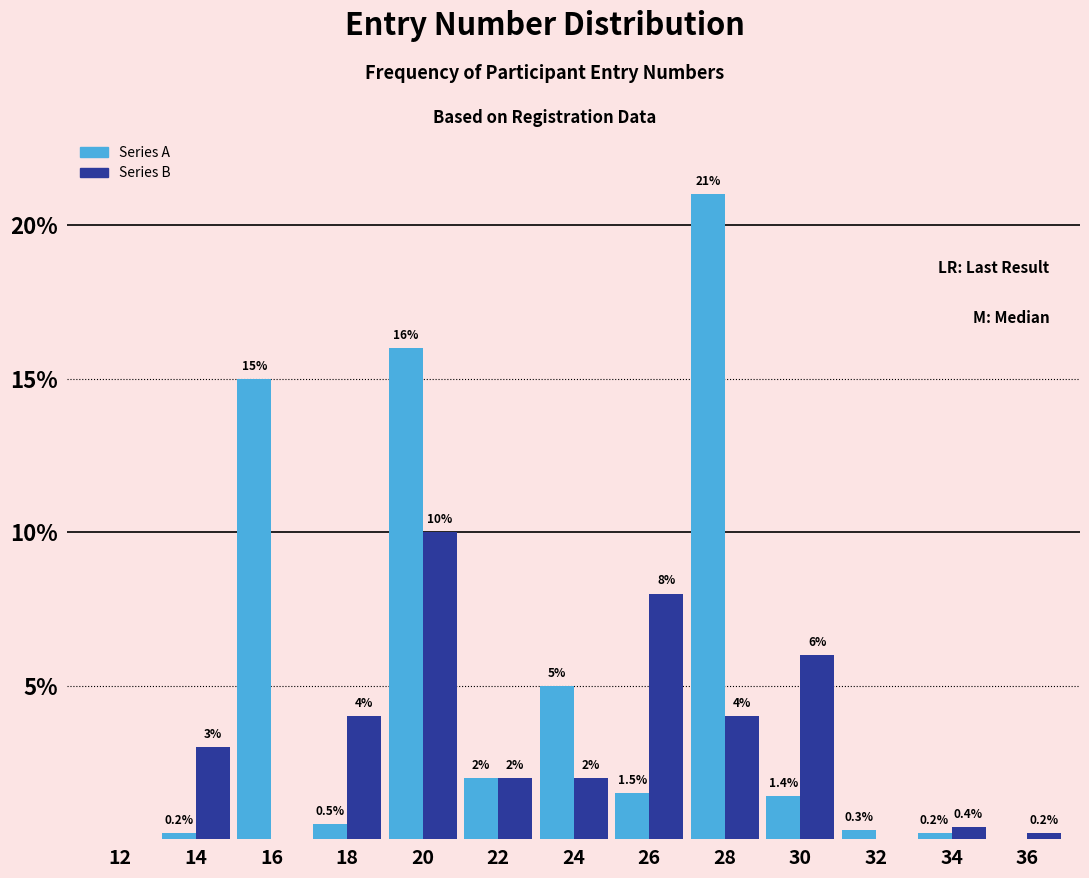

At which category is the sum across all series the highest?

20